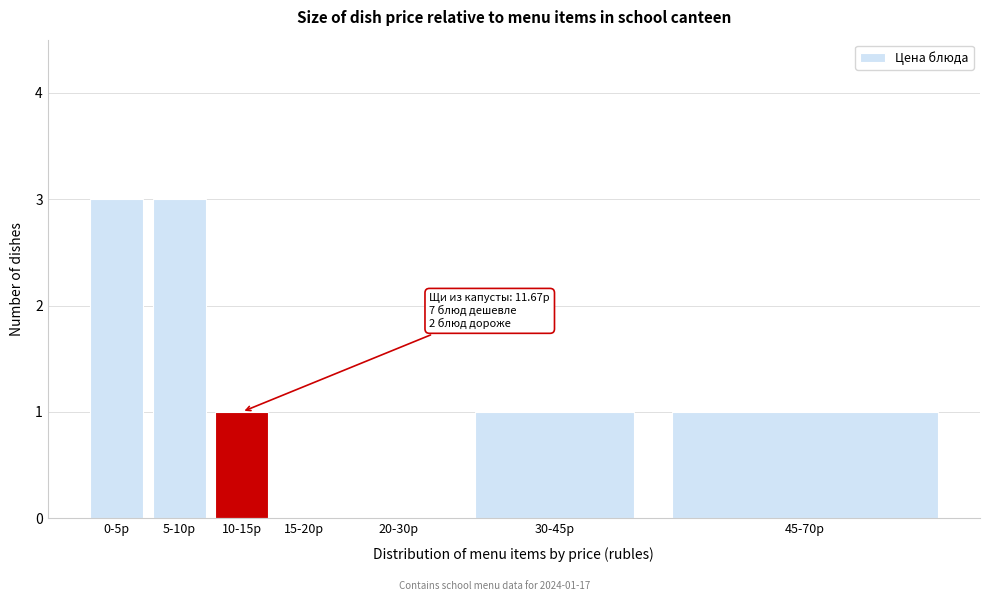

Reading left to right, extract all data points from this chart.

0-5р=3	5-10р=3	10-15р=1	15-20р=0	20-30р=0	30-45р=1	45-70р=1